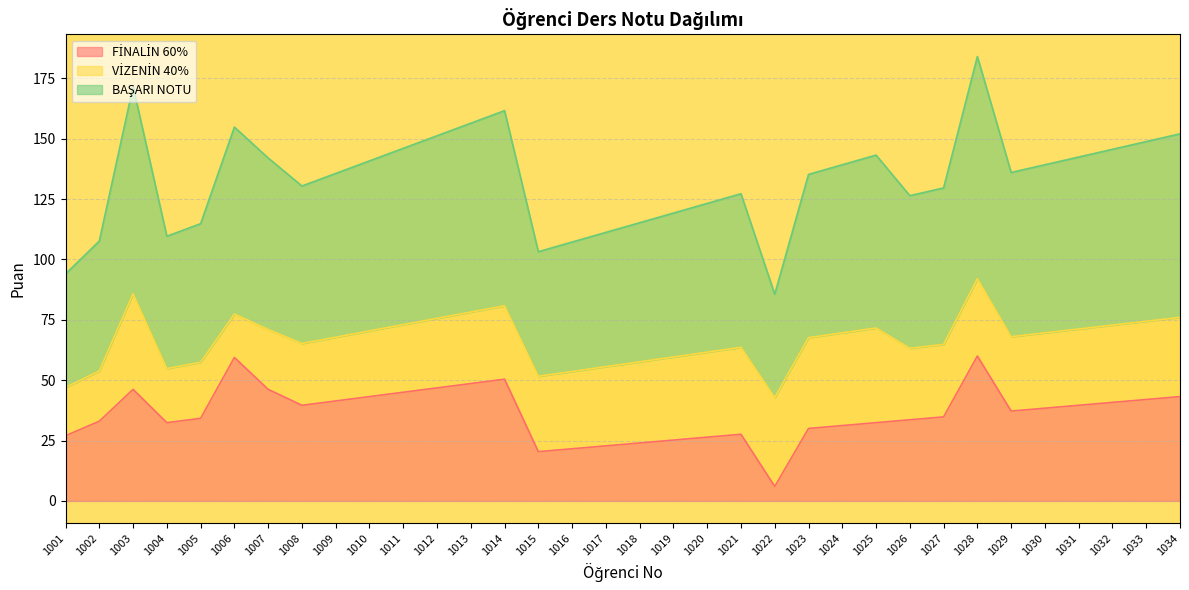

True or false: BAŞARI NOTU and FİNALİN 60% intersect in this chart.

False